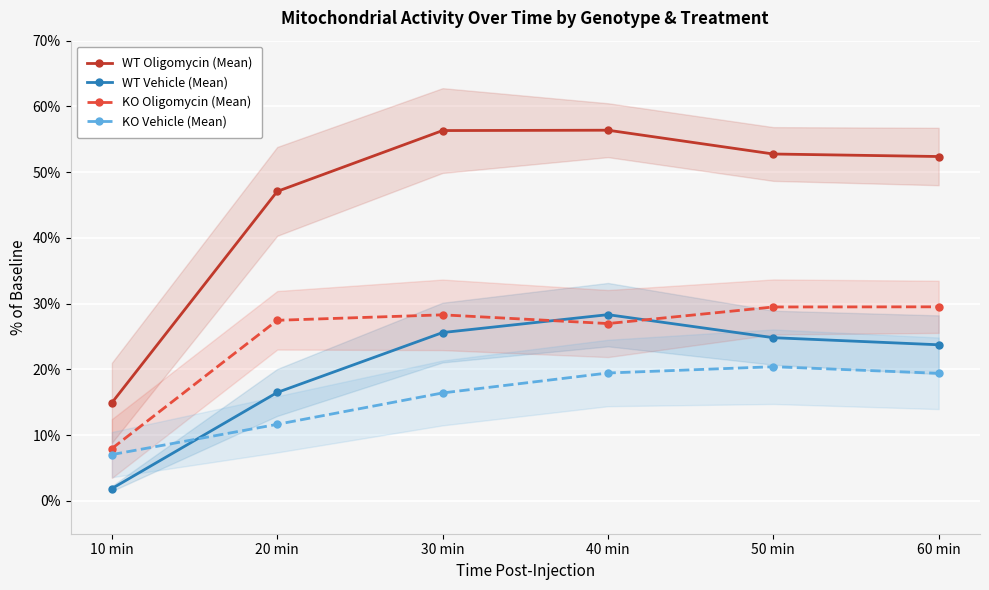

Reading left to right, transcribe all the data shown in this chart.

WT Oligomycin (Mean): 10 min=14.9	20 min=47.1	30 min=56.3	40 min=56.4	50 min=52.8	60 min=52.4
WT Vehicle (Mean): 10 min=1.9	20 min=16.5	30 min=25.6	40 min=28.3	50 min=24.8	60 min=23.7
KO Oligomycin (Mean): 10 min=8.0	20 min=27.5	30 min=28.3	40 min=27.0	50 min=29.5	60 min=29.5
KO Vehicle (Mean): 10 min=7.0	20 min=11.6	30 min=16.4	40 min=19.4	50 min=20.4	60 min=19.4